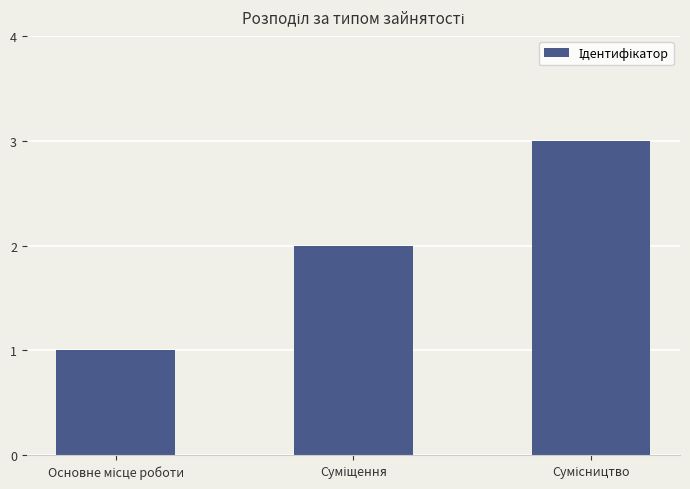

What is the sum of all values?

6